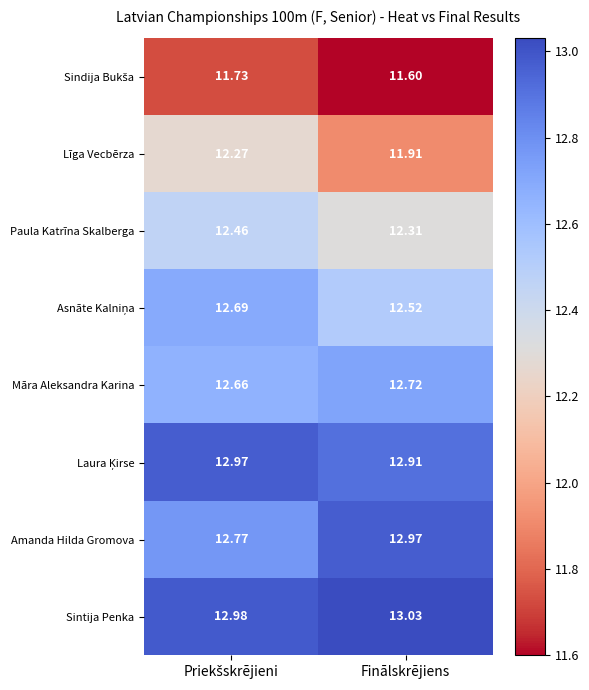

Which series has the largest range (max minus min)?

Līga Vecbērza